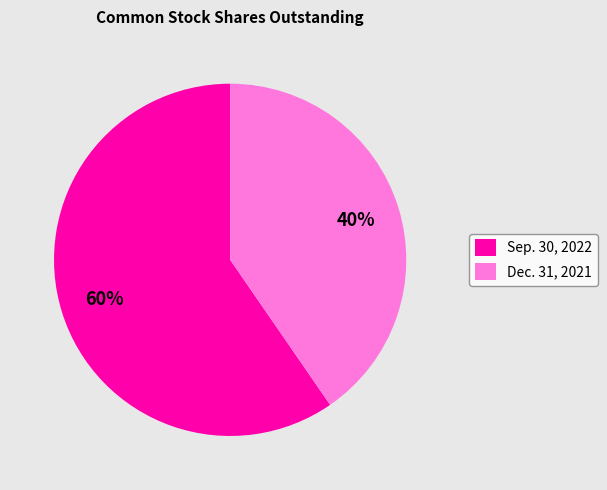

Do Dec. 31, 2021 and Sep. 30, 2022 together represent more than half of the pie?

Yes